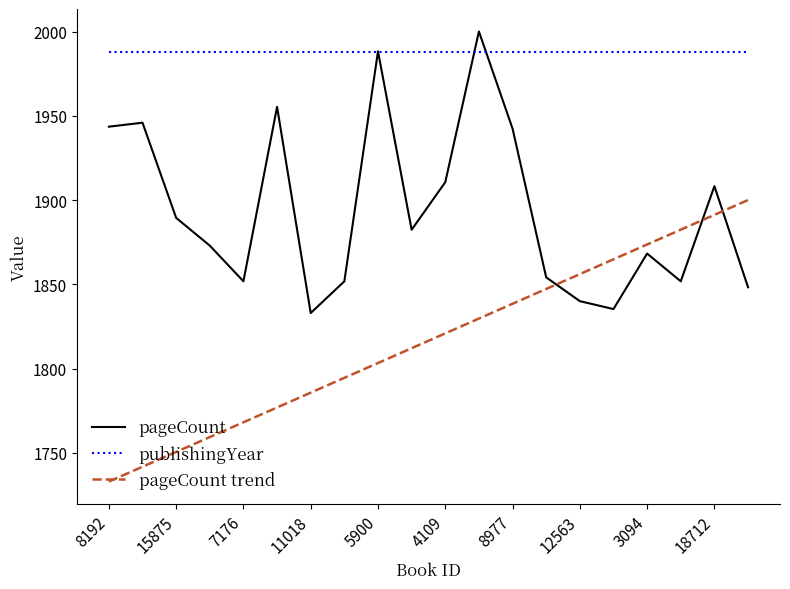

Which series has the largest total across all categories?

publishingYear